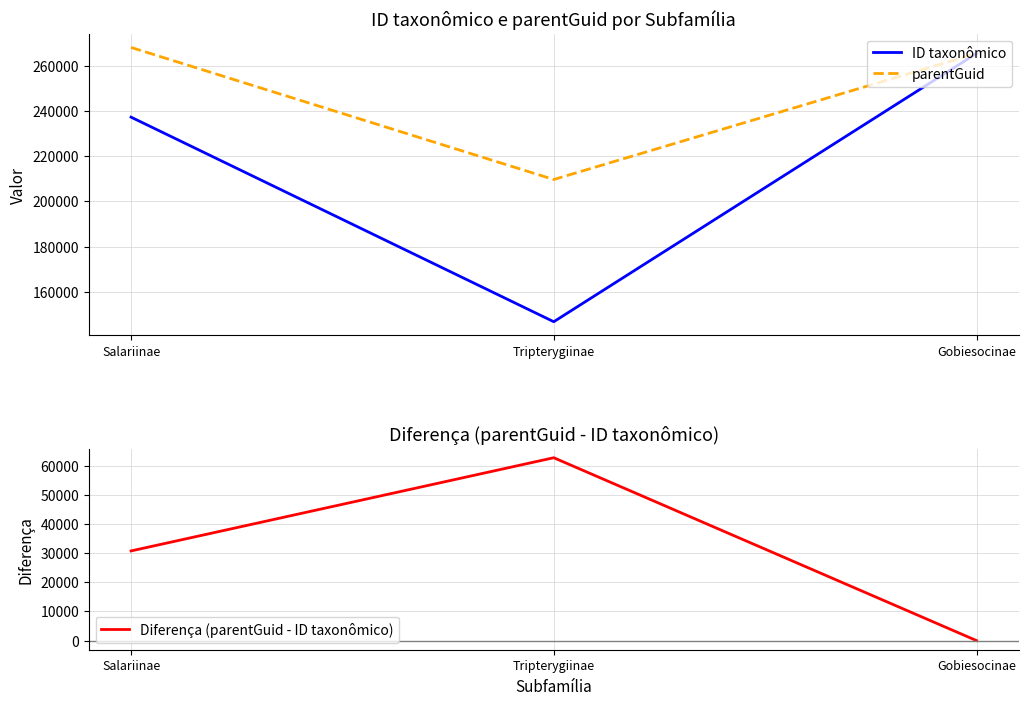

What is the lowest value of the Diferença (parentGuid - ID taxonômico) series?

-18